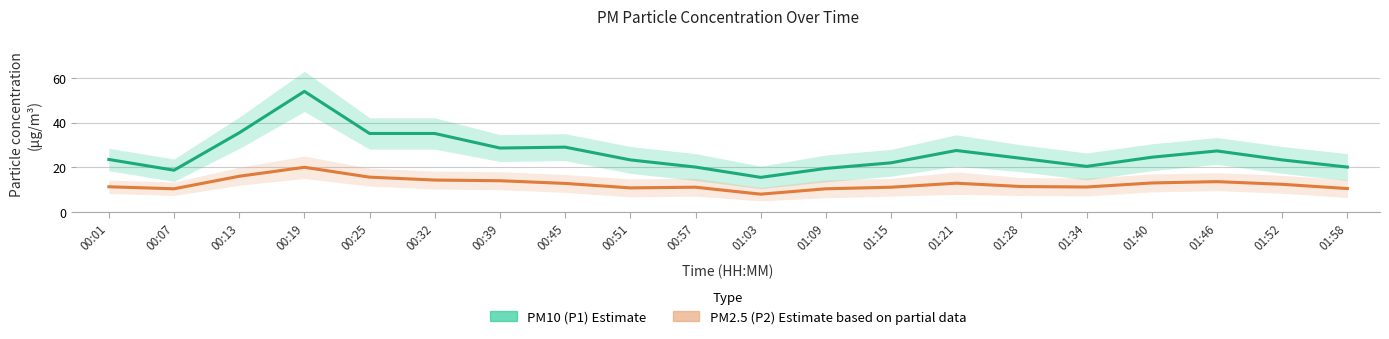

Which series has the widest spread of values?

PM10 (P1) Estimate